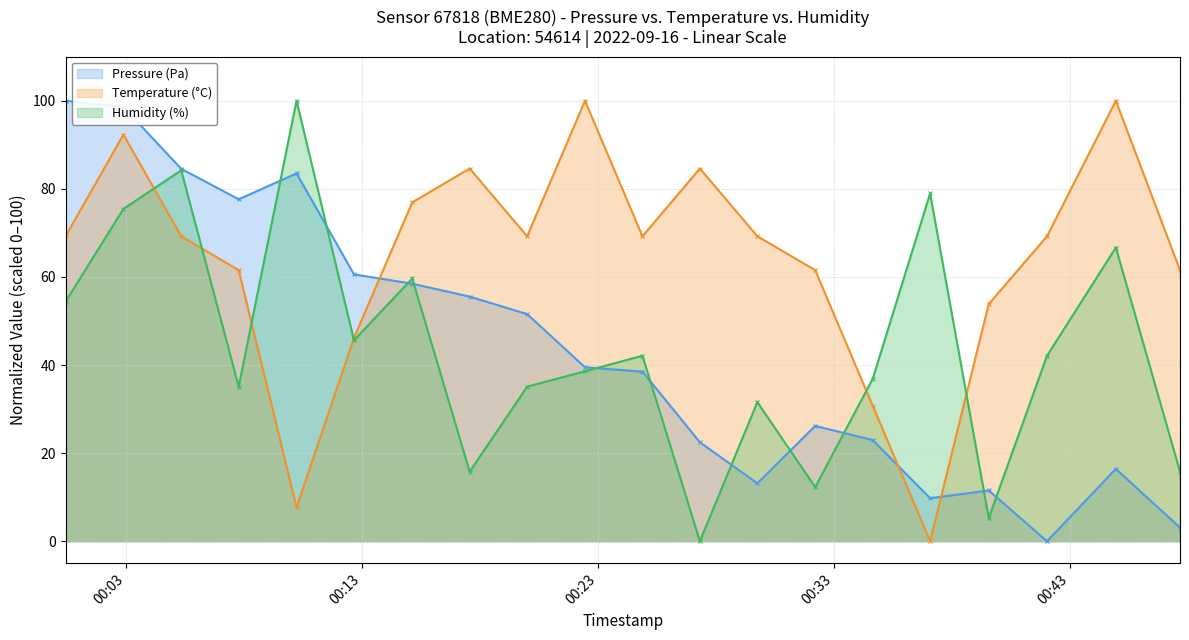

Rank the series by their maximum value, from lowest to highest.

Pressure (Pa), Temperature (C), Humidity (%)